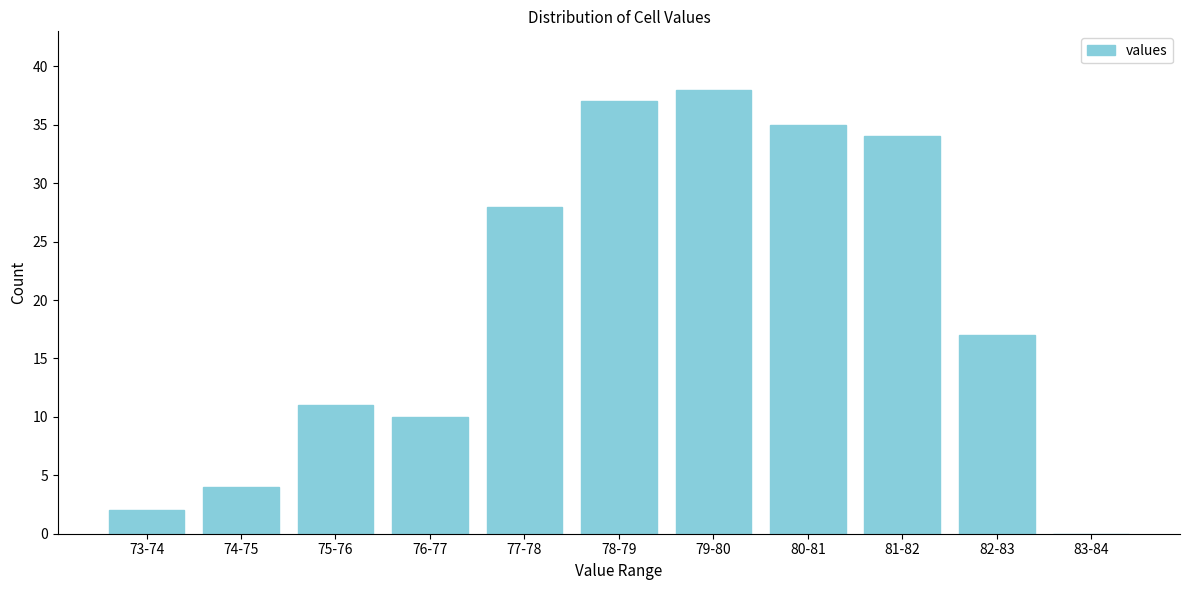

Reading right to left, extract all data points from this chart.

83-84=0	82-83=17	81-82=34	80-81=35	79-80=38	78-79=37	77-78=28	76-77=10	75-76=11	74-75=4	73-74=2